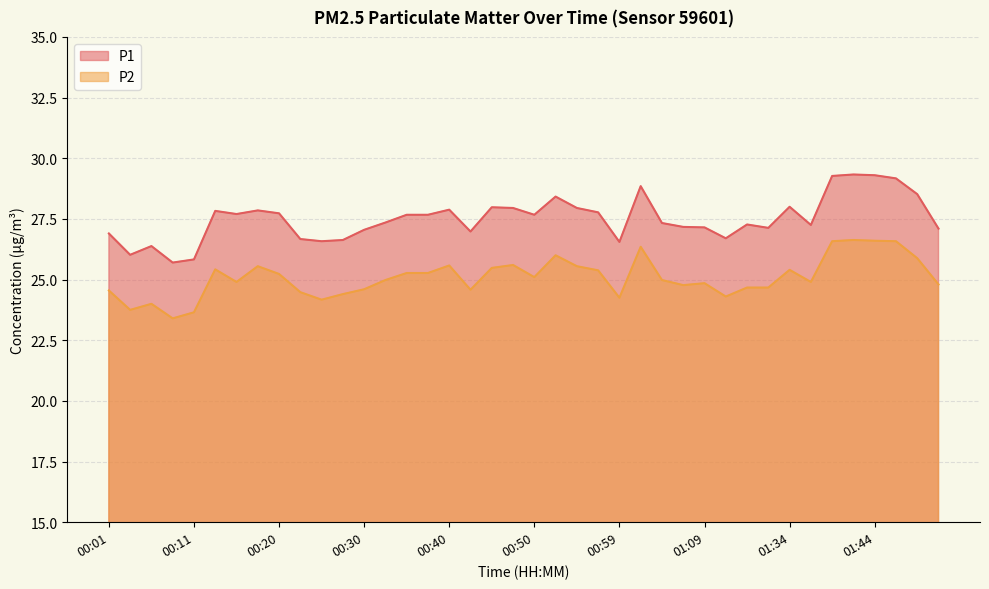

The value of P1 at 00:28 is 26.6. True or false?

True